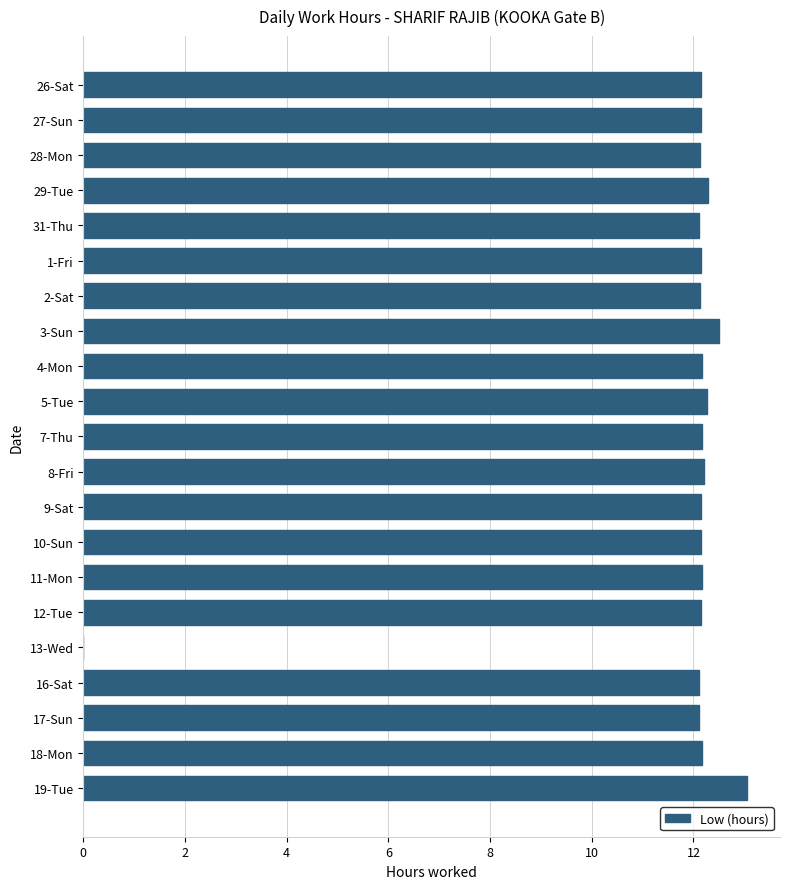

The chart shows a value of 19.8 at 16-Sat. True or false?

False